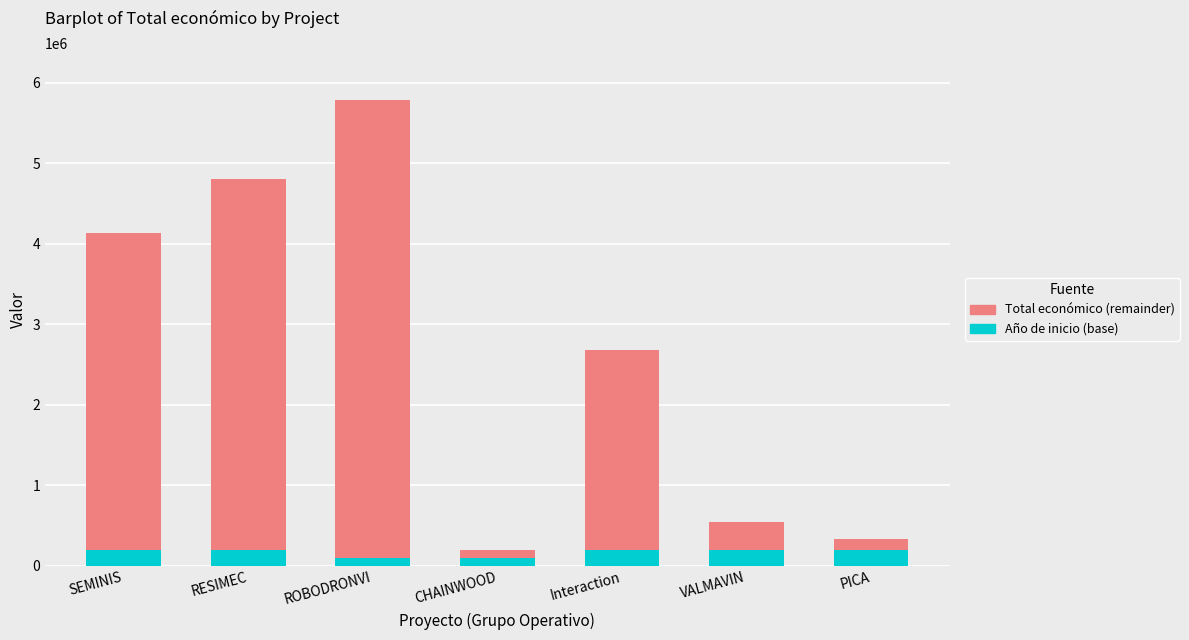

What is the value of the Total económico (remainder) bar at the 6th from the left?

340000